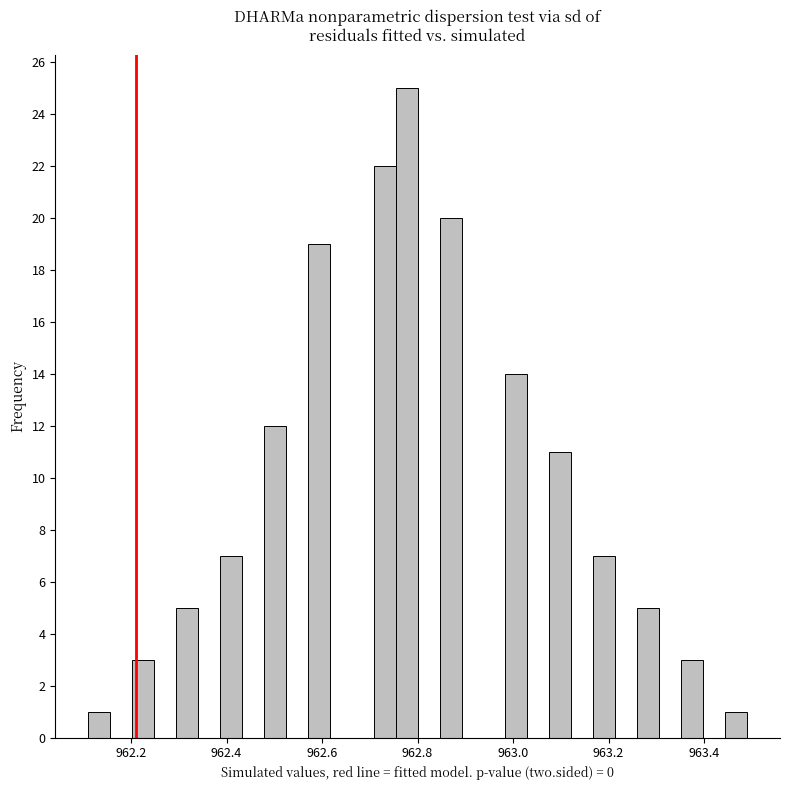

Read against the x-axis, roughly where is the centre of the tallest bar?

962.78